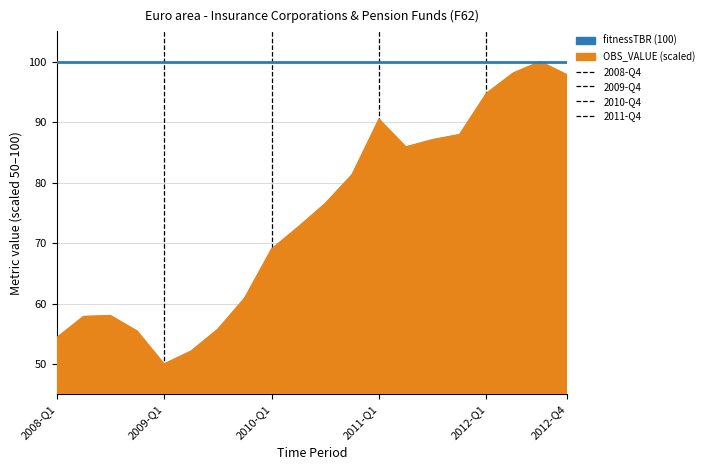

What is the greatest value displayed?

100.0